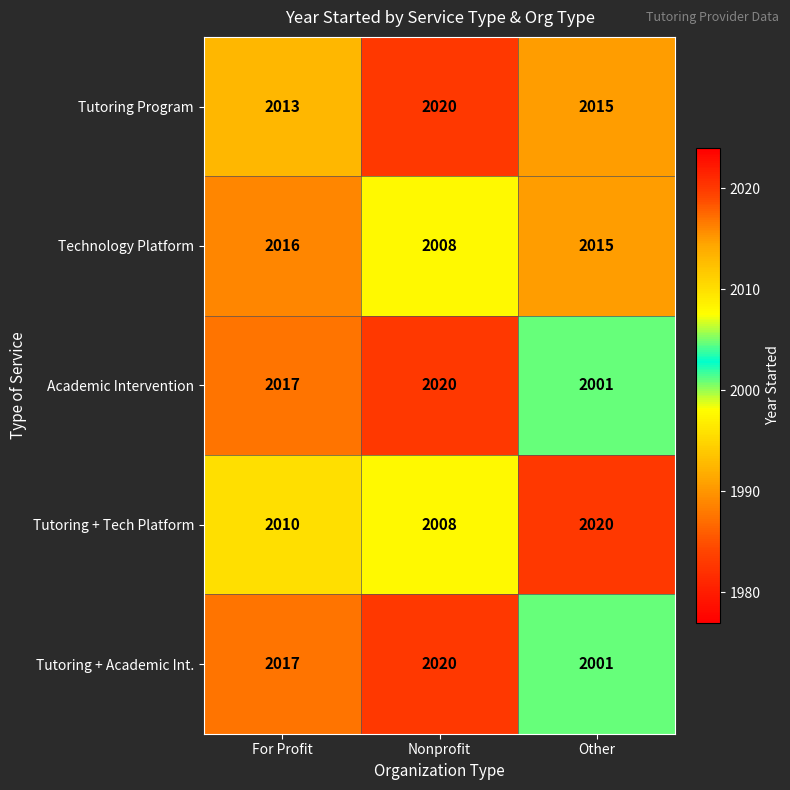

Which category has the highest value in the Tutoring + Tech Platform series?

Other